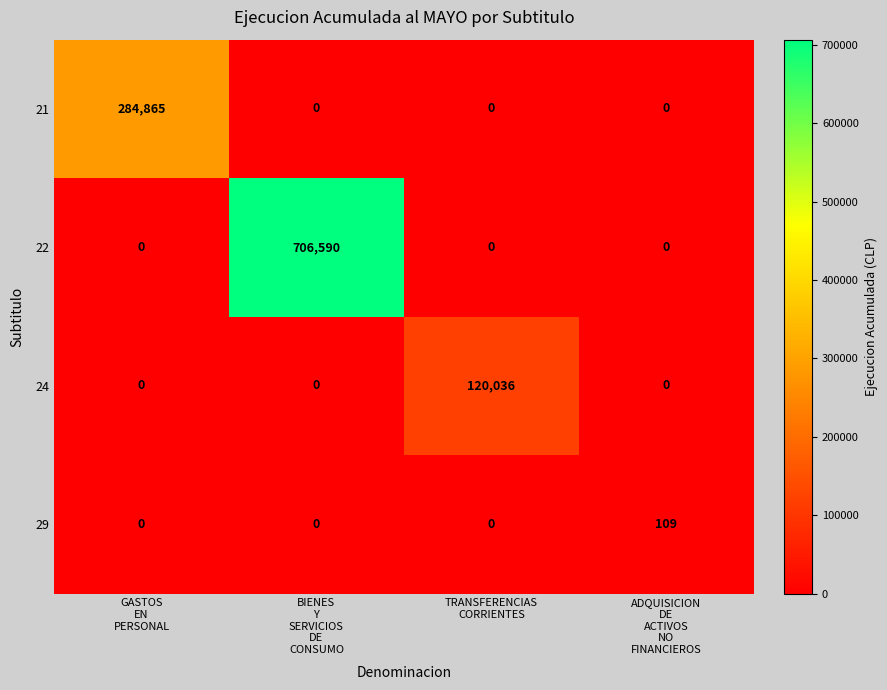

What is the maximum value for 21?

284865